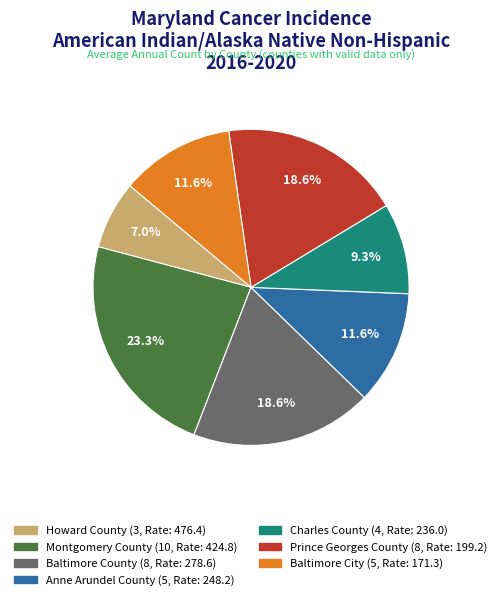

Does Charles County account for over 50% of the chart?

No